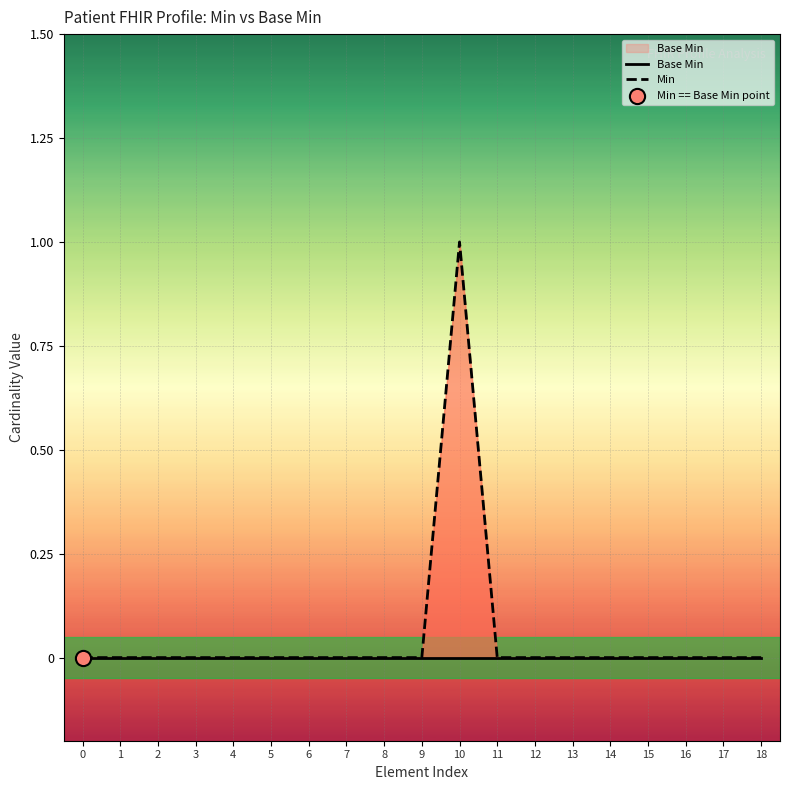

At which category is the sum across all series the highest?

10